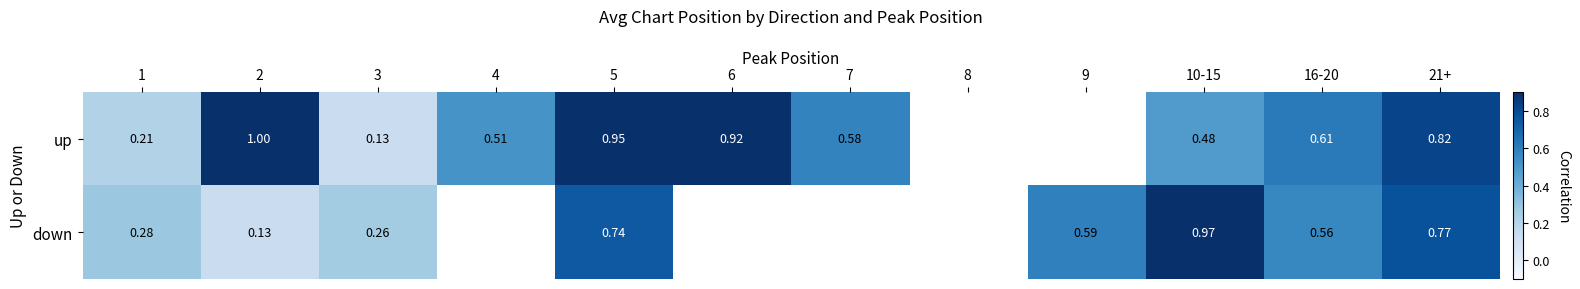

Between 5 and 21+, which series saw the biggest shift?

up